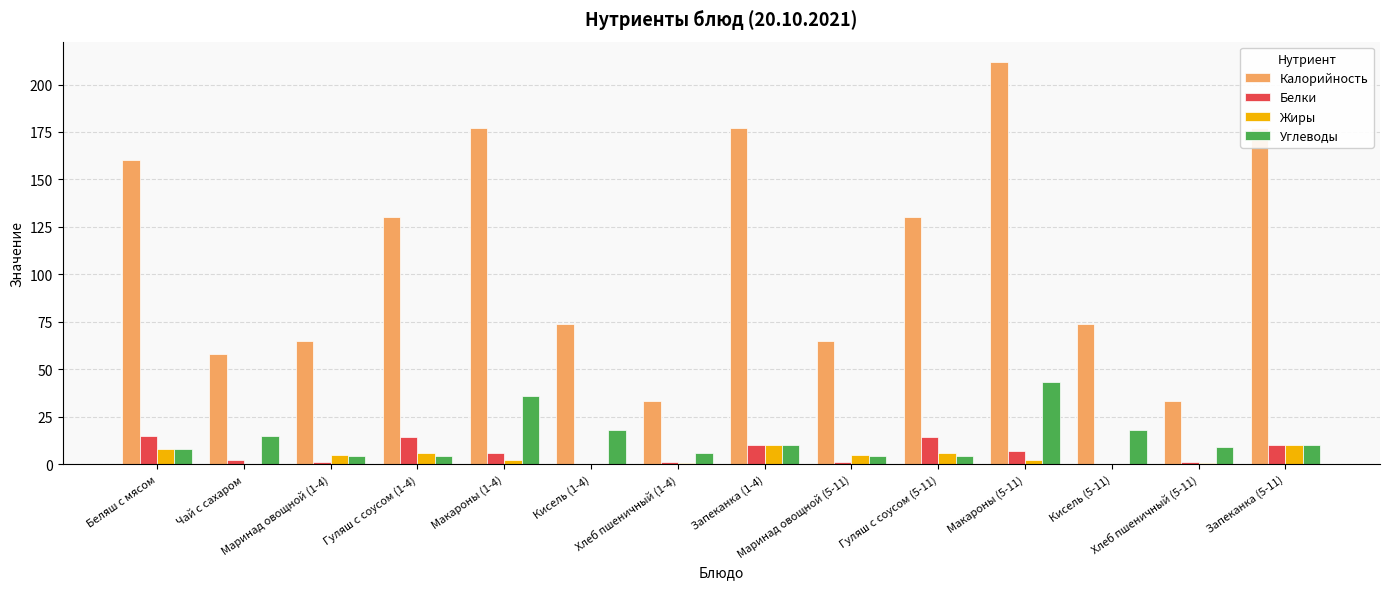

What is the highest value of the Углеводы series?

43.0